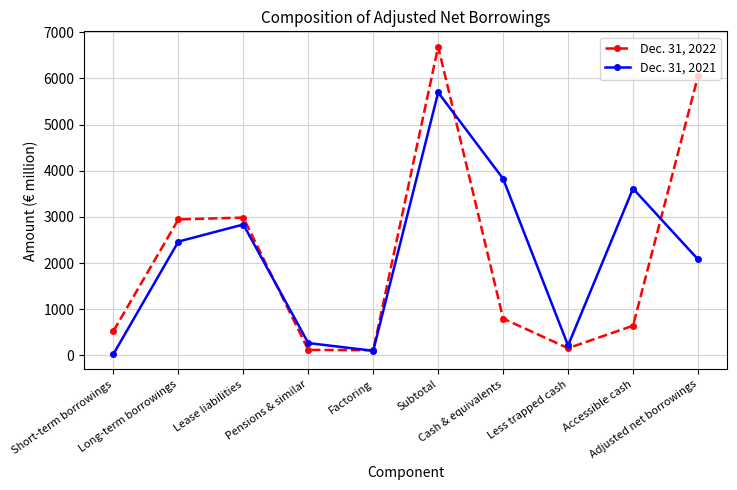

The value of Dec. 31, 2022 at Subtotal is 6689. True or false?

True